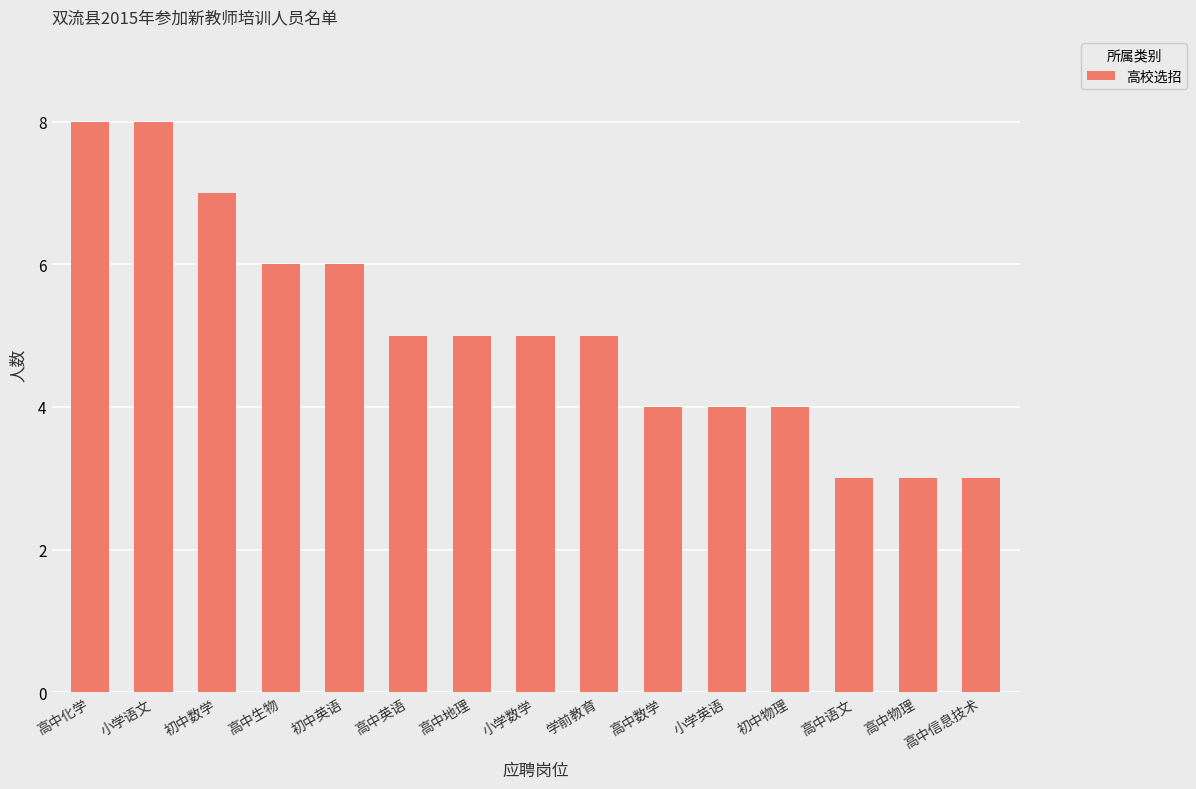

What is the label of the 7th bar from the left?

高中地理